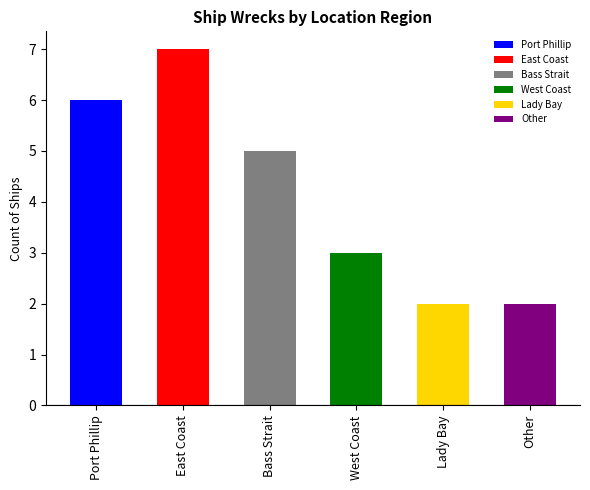

Reading left to right, list all the values displayed in this chart.

6	7	5	3	2	2